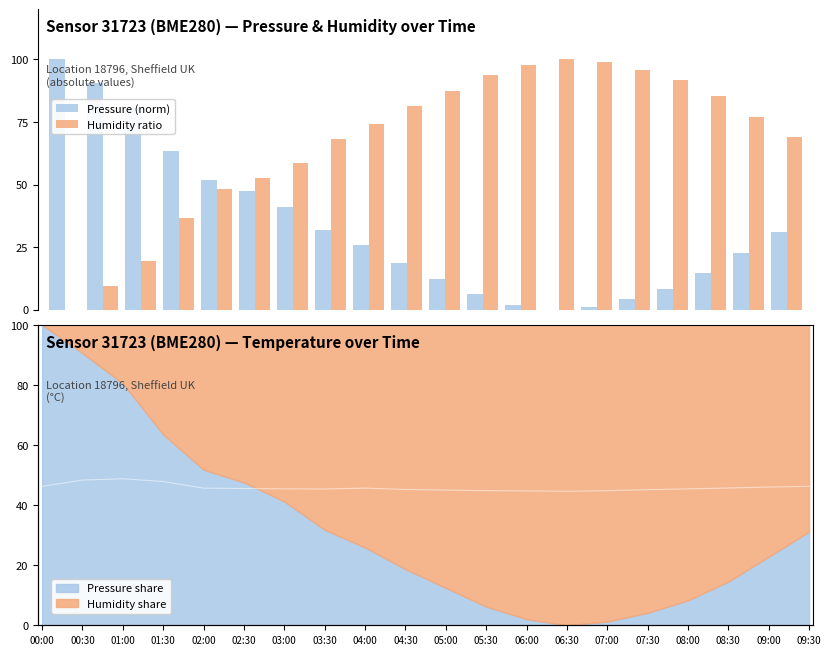

List the series in order of their overall mean, lowest first.

Pressure (norm), Humidity ratio